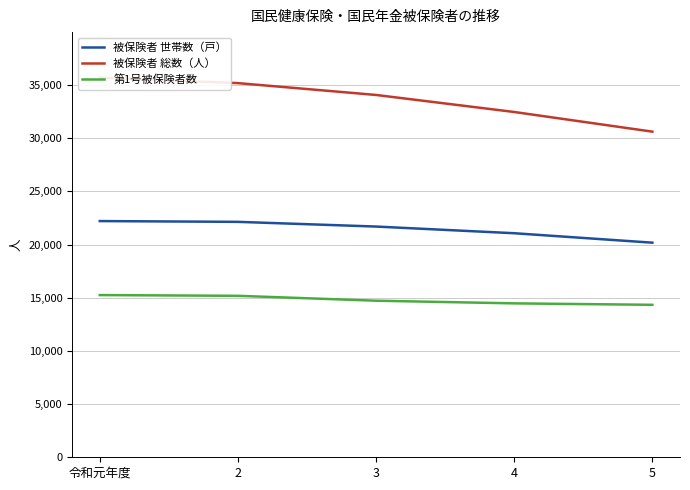

At how many categories does at least one series exceed 34727?

2